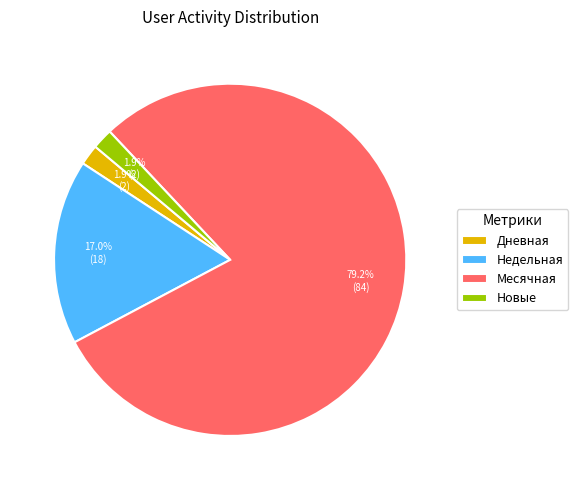

What is the total percentage of Дневная and Новые?

3.8%